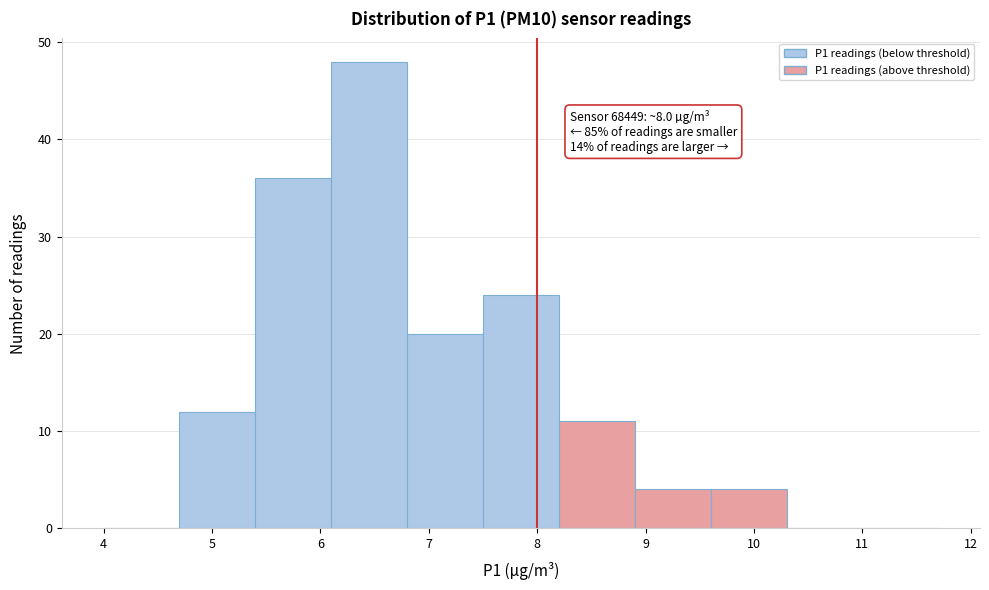

Over which range of the x-axis is the bar tallest?

6.1 to 6.8